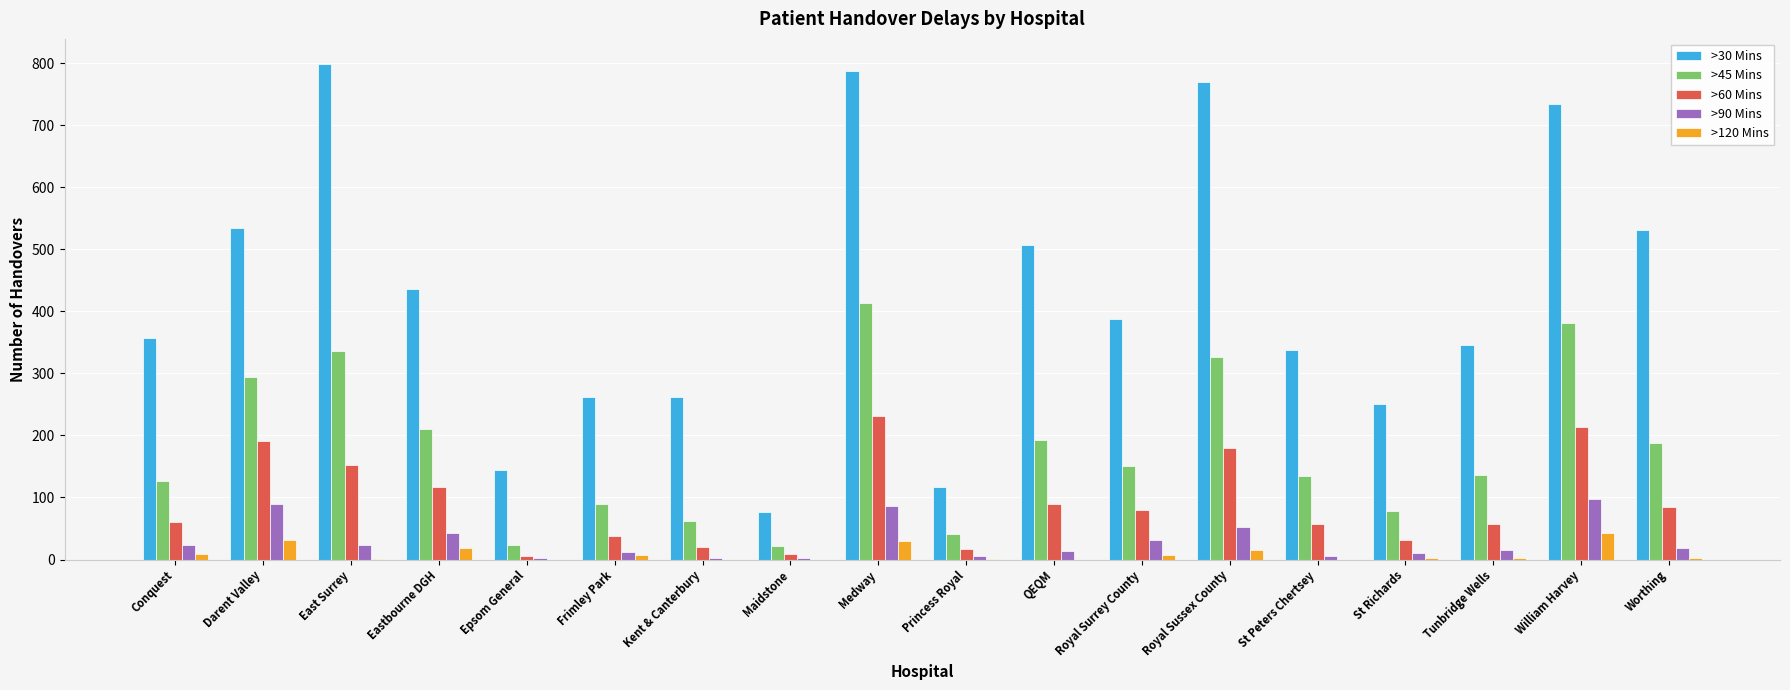

What are all the series names shown in the legend?

>30 Mins, >45 Mins, >60 Mins, >90 Mins, >120 Mins